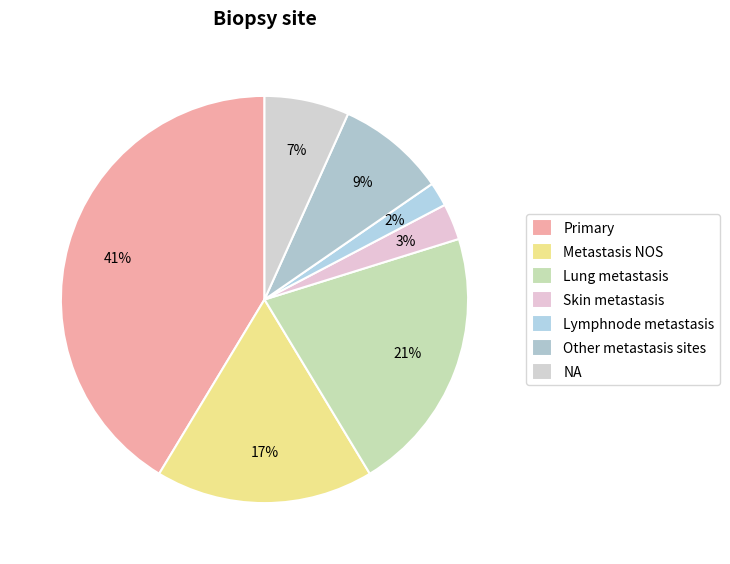

Rank the categories by value from highest to lowest.

Primary, Lung metastasis, Metastasis NOS, Other metastasis sites, NA, Skin metastasis, Lymphnode metastasis